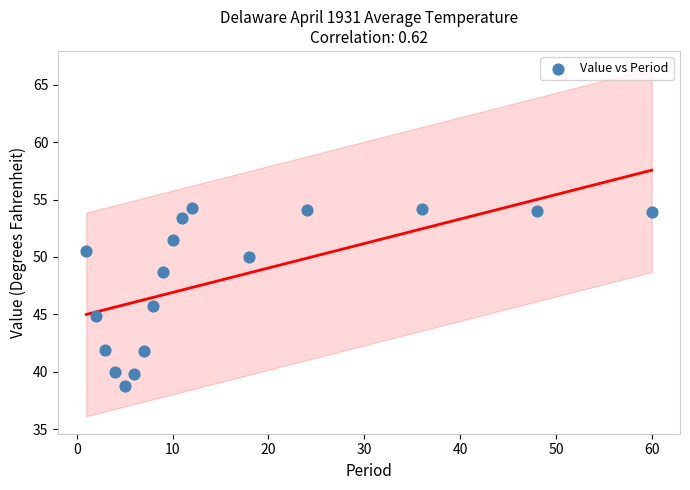

What is the range of X values (max minus min)?

59.0